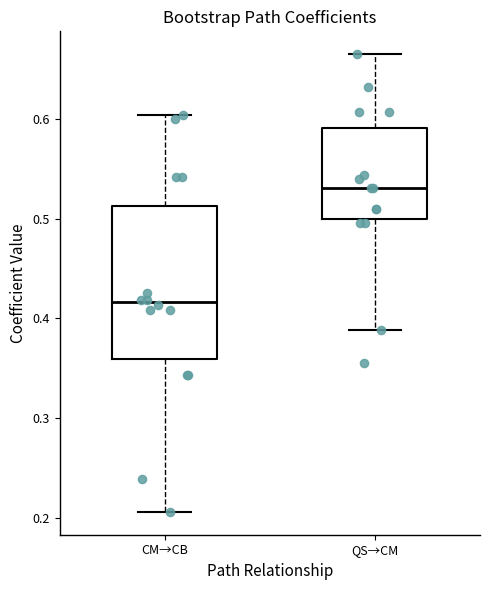

Where is the upper edge of the box for CM→CB on the y-axis? The values are not printed on the chart, so give them approximately, as read against the axis.

0.51